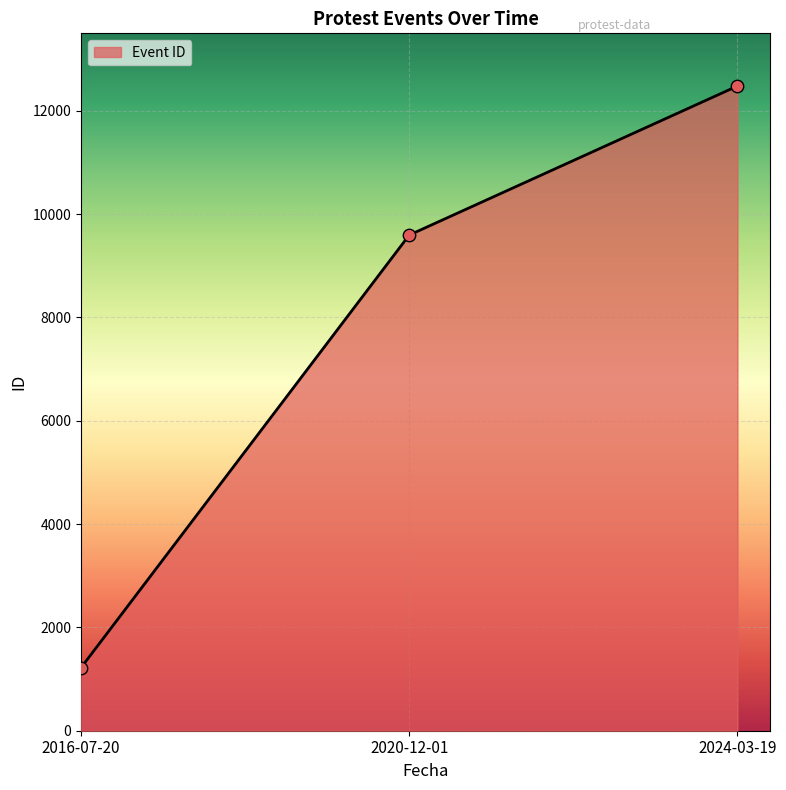

What is the ratio of the value at 2016-07-20 to the value at 2024-03-19?

0.1